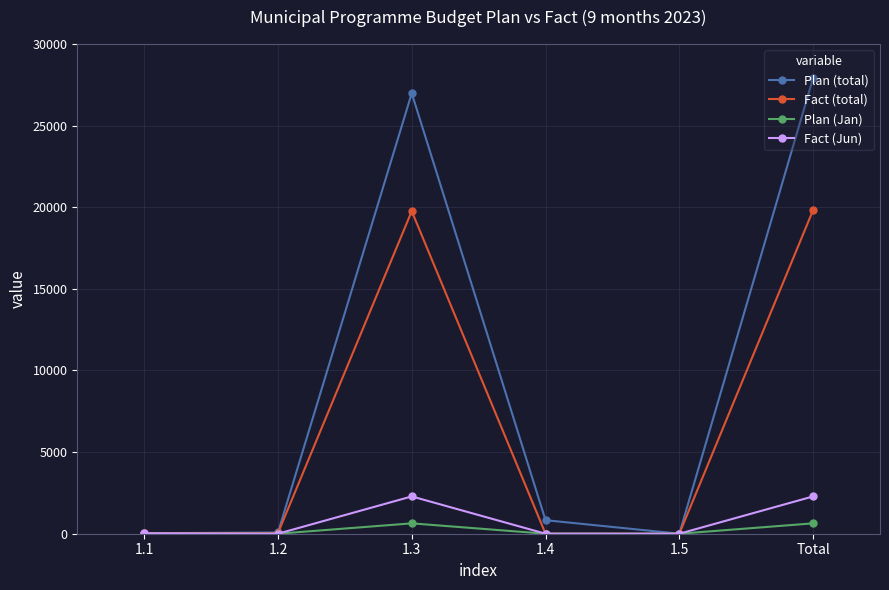

The value of Fact (total) at Total is 19828.6. True or false?

True